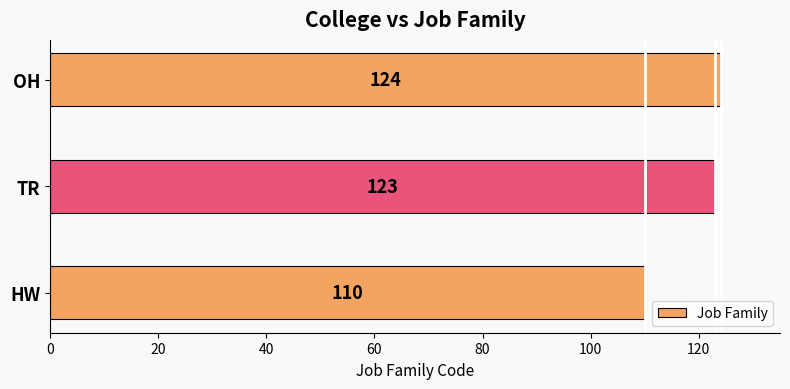

The chart shows a value of 77 at OH. True or false?

False